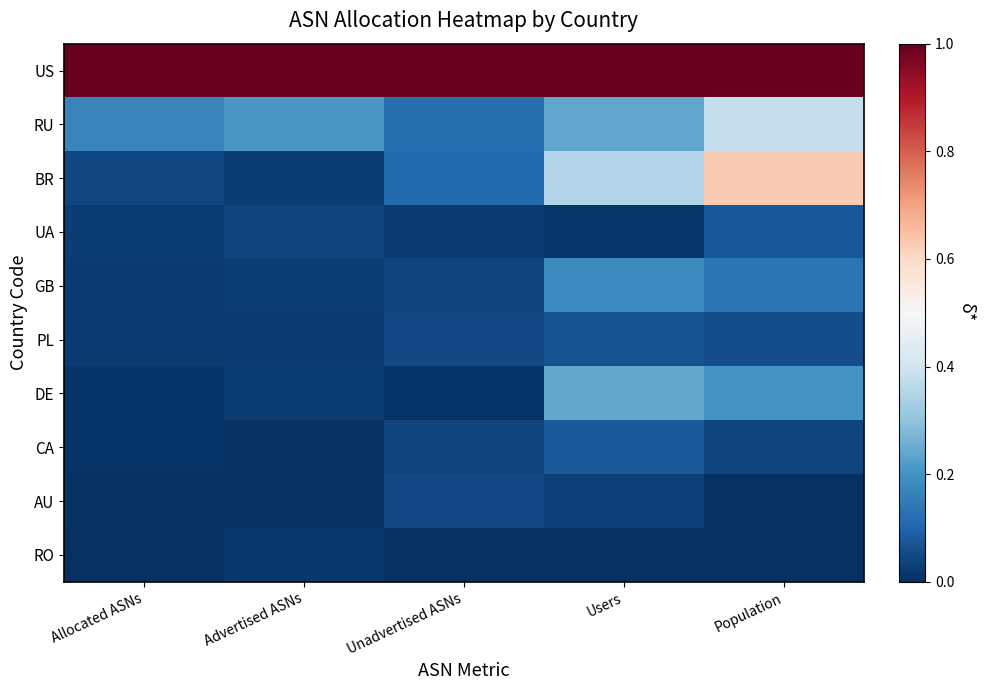

Reading right to left, list all the values displayed in this chart.

US: Population=1.0	Users=1.0	Unadvertised ASNs=1.0	Advertised ASNs=1.0	Allocated ASNs=1.0
RU: Population=0.4	Users=0.2	Unadvertised ASNs=0.1	Advertised ASNs=0.2	Allocated ASNs=0.2
BR: Population=0.6	Users=0.4	Unadvertised ASNs=0.1	Advertised ASNs=0.0	Allocated ASNs=0.0
UA: Population=0.1	Users=0.0	Unadvertised ASNs=0.0	Advertised ASNs=0.0	Allocated ASNs=0.0
GB: Population=0.1	Users=0.2	Unadvertised ASNs=0.0	Advertised ASNs=0.0	Allocated ASNs=0.0
PL: Population=0.1	Users=0.1	Unadvertised ASNs=0.0	Advertised ASNs=0.0	Allocated ASNs=0.0
DE: Population=0.2	Users=0.2	Unadvertised ASNs=0.0	Advertised ASNs=0.0	Allocated ASNs=0.0
CA: Population=0.0	Users=0.1	Unadvertised ASNs=0.0	Advertised ASNs=0.0	Allocated ASNs=0.0
AU: Population=0.0	Users=0.0	Unadvertised ASNs=0.0	Advertised ASNs=0.0	Allocated ASNs=0.0
RO: Population=0.0	Users=0.0	Unadvertised ASNs=0.0	Advertised ASNs=0.0	Allocated ASNs=0.0